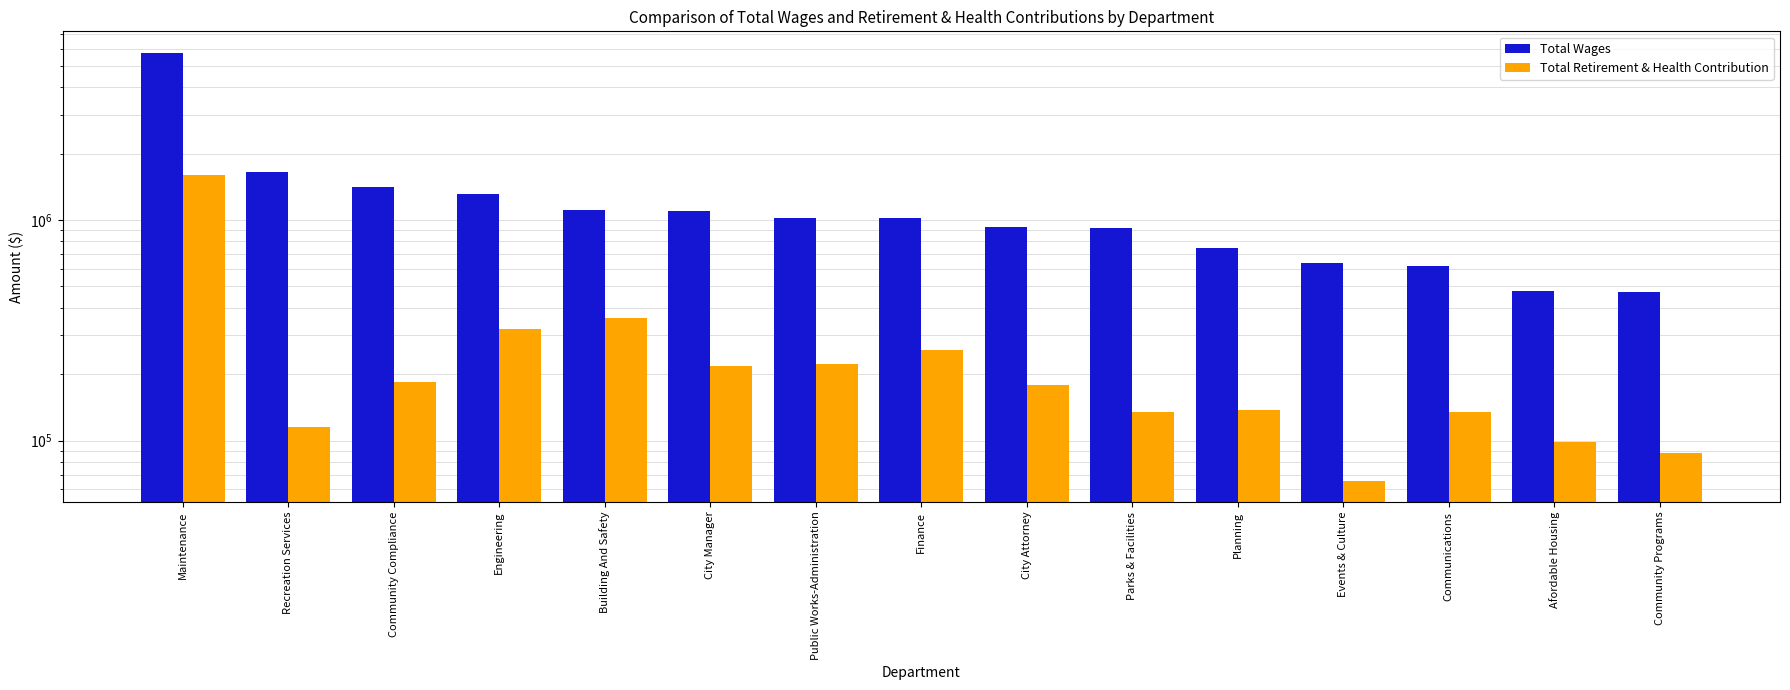

Which category has the lowest value across all series?

Events & Culture